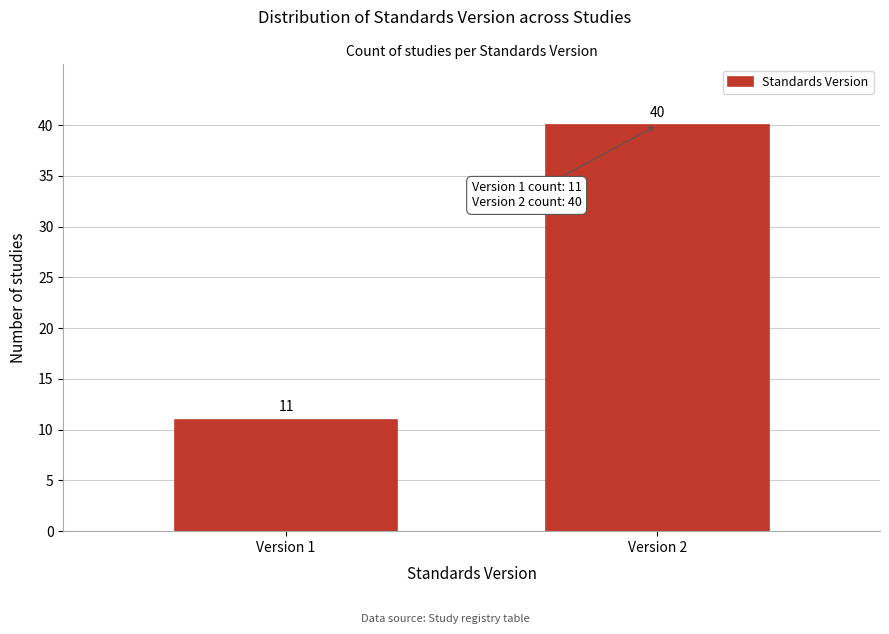

Reading left to right, what are all the values shown in this chart?

Version 1=11	Version 2=40